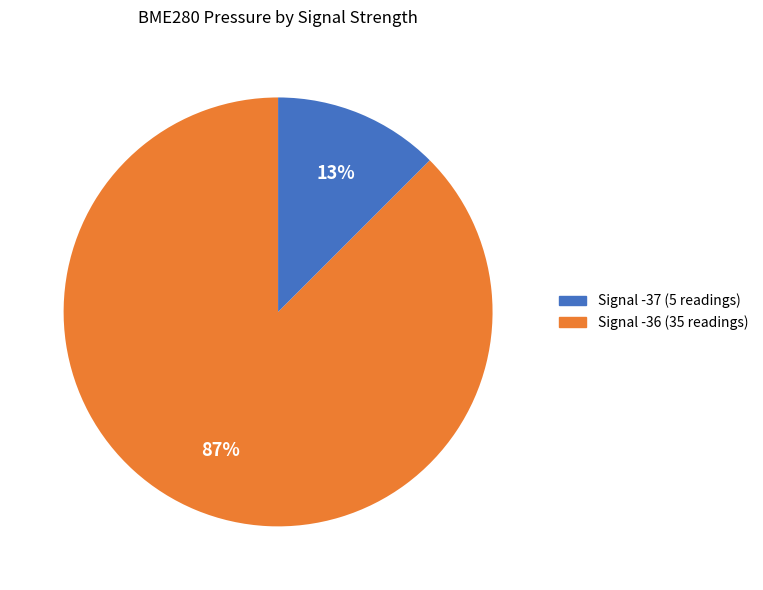

To the nearest percent, what is the average slice percentage?

50%